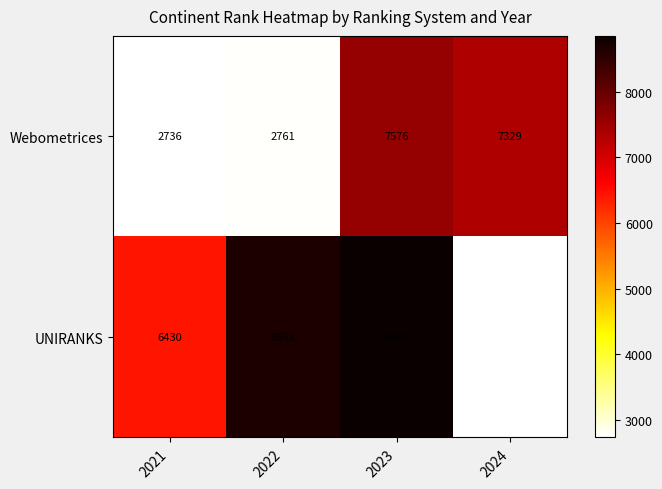

What is the sum of all Webometrices values?

20402